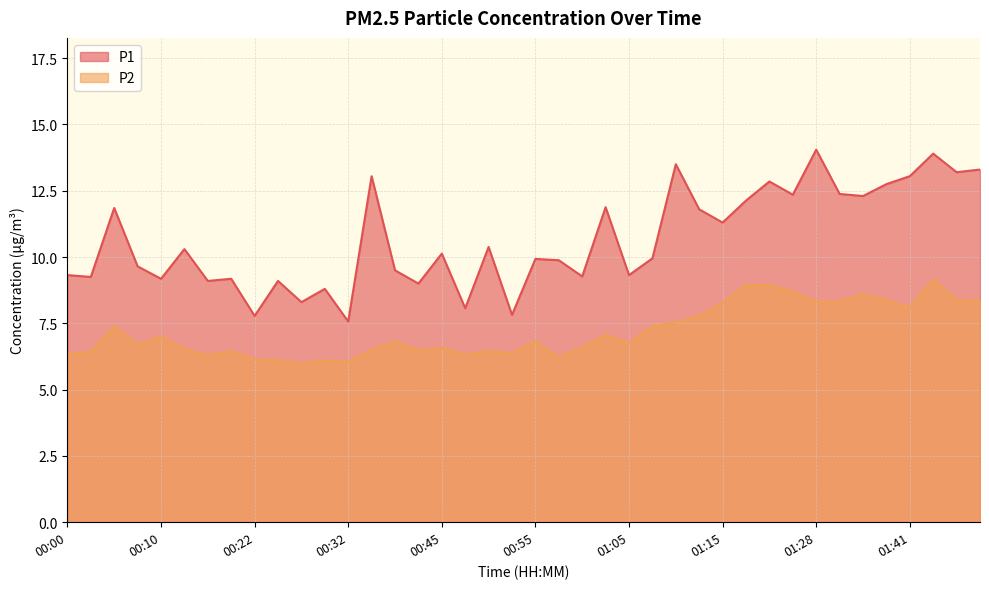

Rank the categories by P2 value from lowest to highest.

00:27, 00:32, 00:25, 00:30, 00:22, 00:58, 00:15, 00:48, 00:00, 00:53, 00:02, 00:20, 00:50, 00:43, 00:34, 00:12, 00:45, 01:00, 00:07, 01:05, 00:37, 00:55, 00:10, 01:03, 00:05, 01:08, 01:10, 01:13, 01:41, 01:15, 01:28, 01:31, 01:55, 01:36, 01:50, 01:33, 01:26, 01:23, 01:21, 01:44